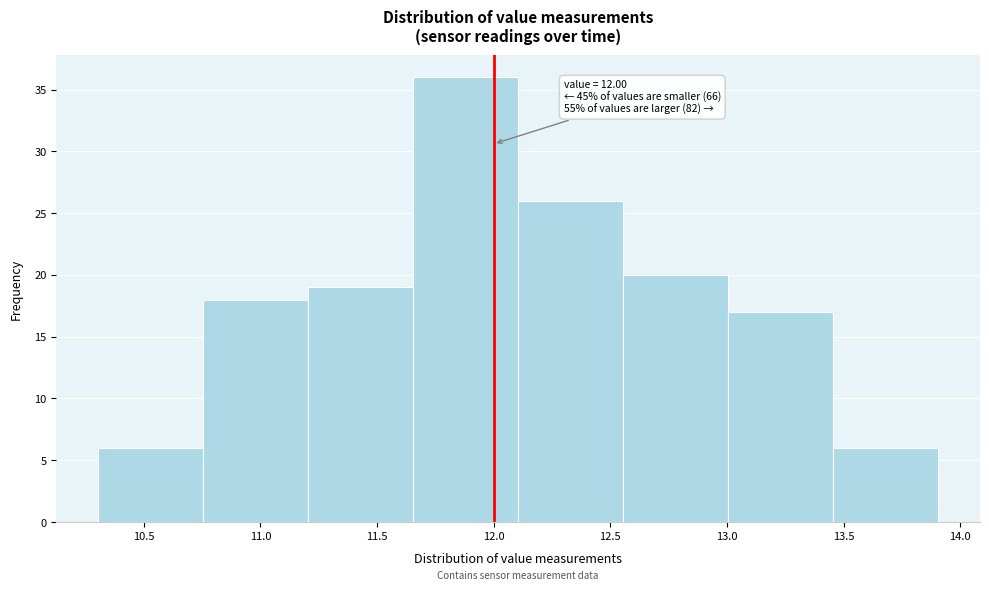

Which range on the x-axis has the tallest bar?

11.655 to 12.105